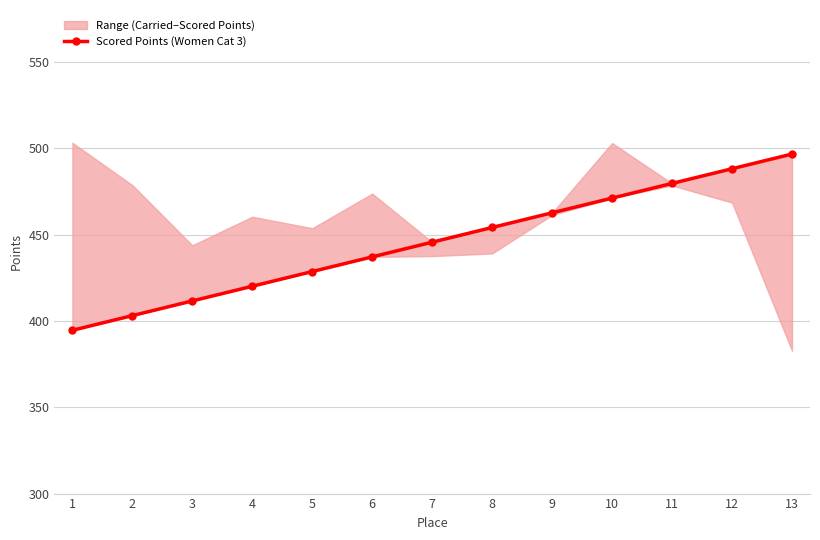

What is the change in value from 9 to 10?

+8.5